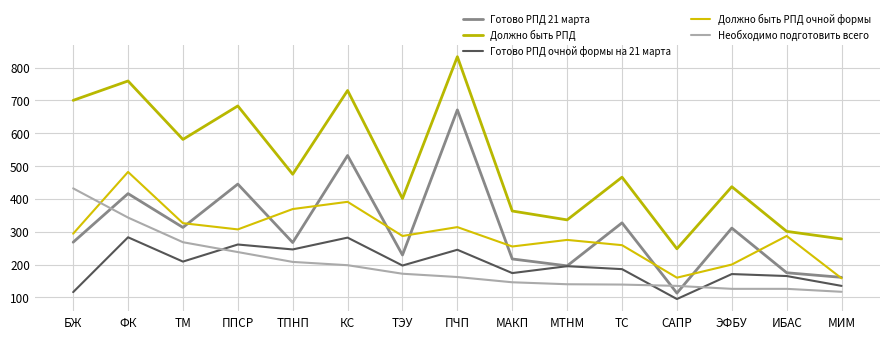

Is the value of Готово РПД очной формы на 21 марта at ТС greater than the value of Должно быть РПД at ТМ?

No